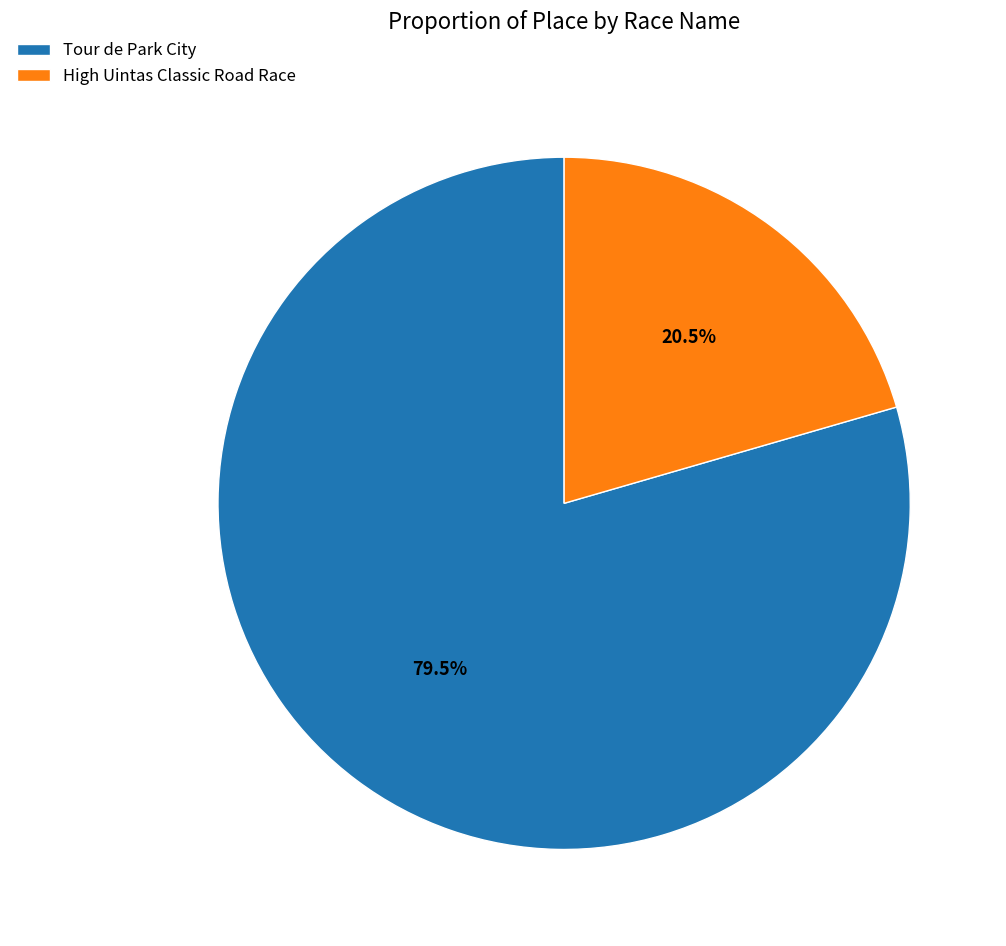

Approximately how many times larger is the value at Tour de Park City compared to High Uintas Classic Road Race?

3.9